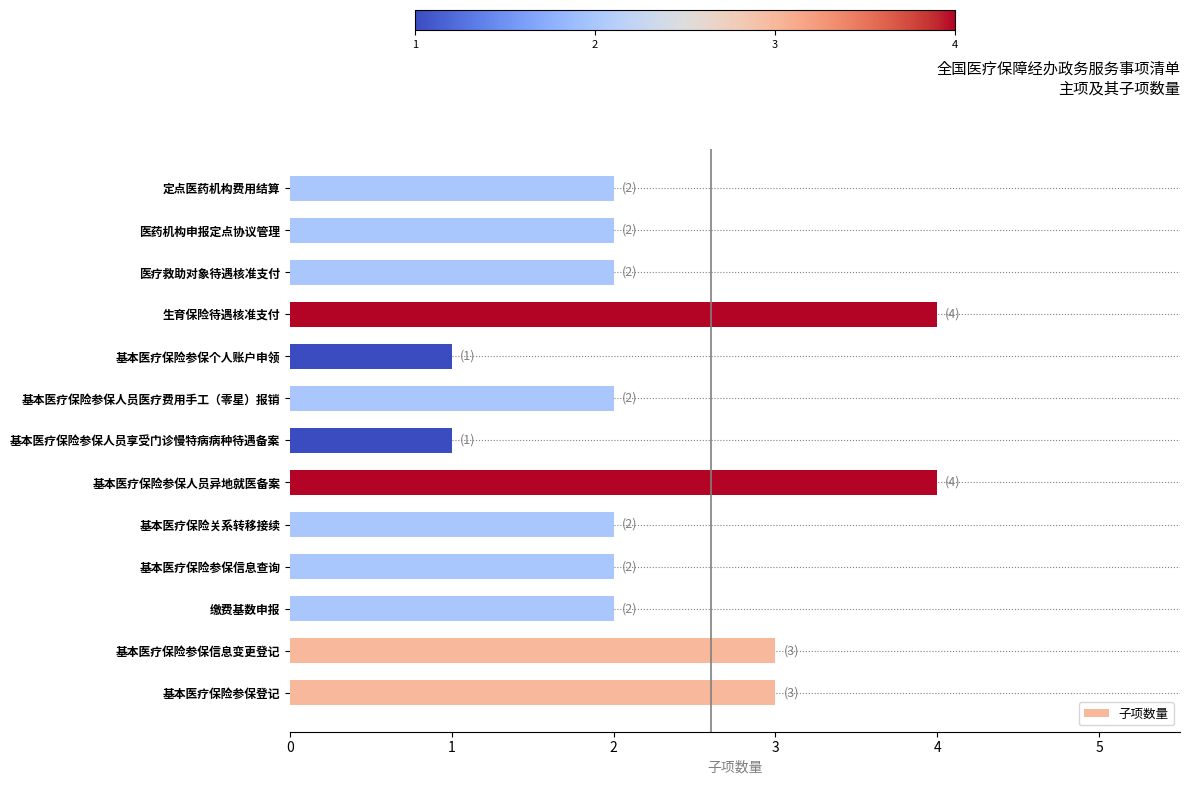

Approximately how many times larger is the value at 定点医药机构费用结算 compared to 基本医疗保险关系转移接续?

1.0